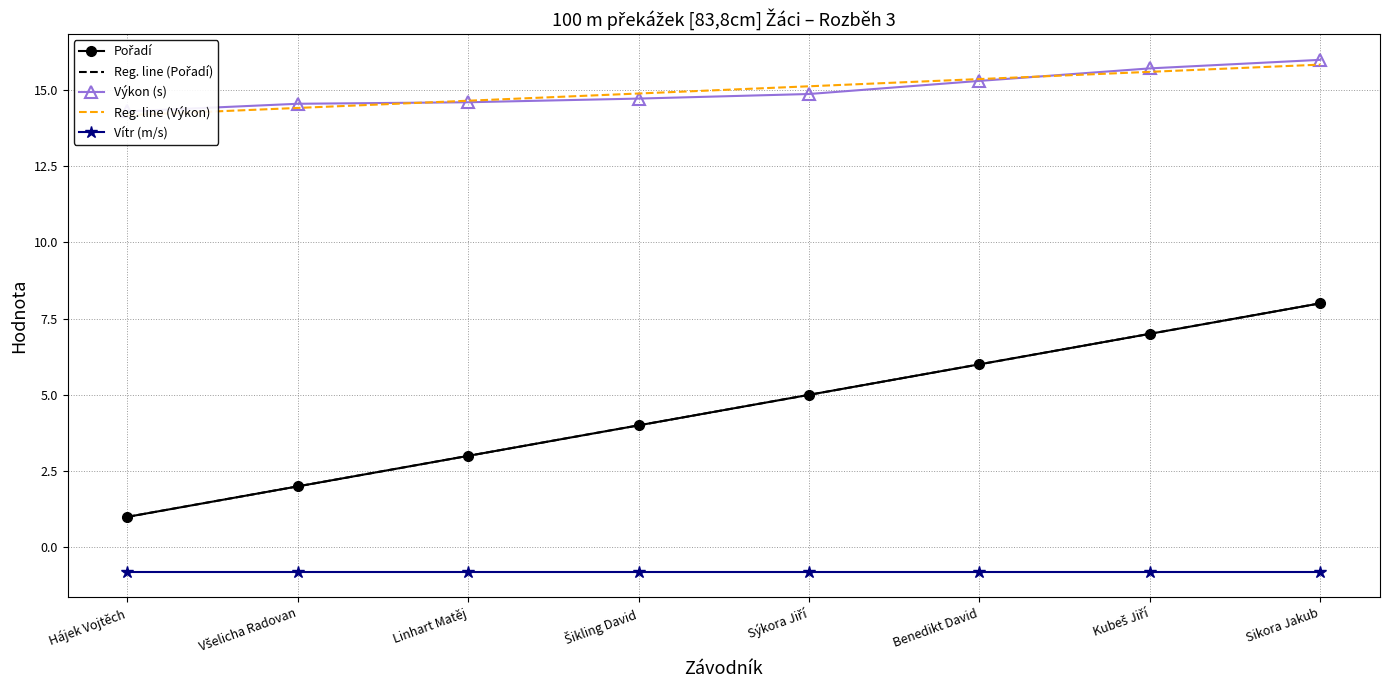

What is the difference between the highest and lowest values at Hájek Vojtěch?

15.1